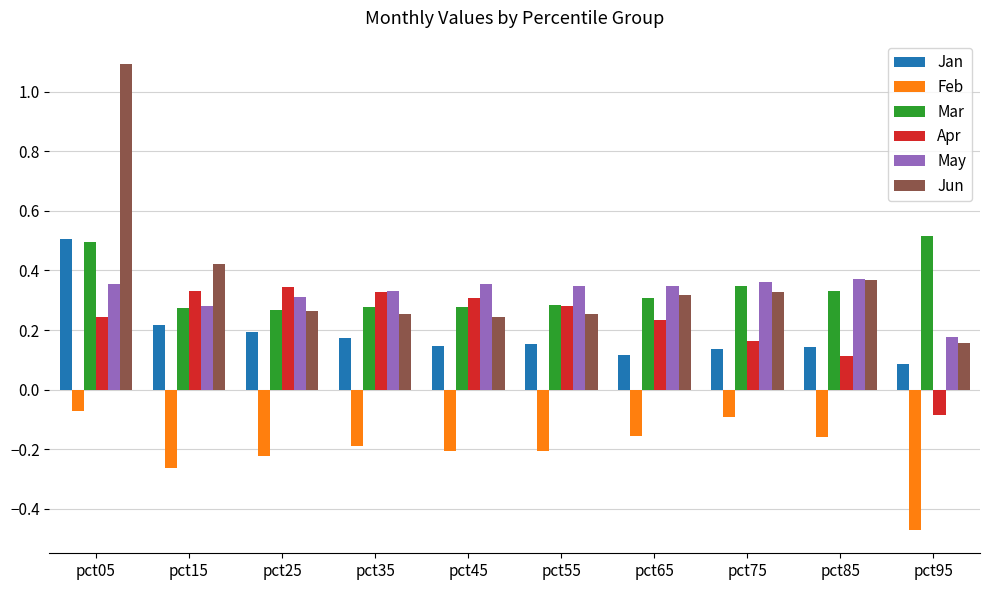

How many bars are there in total?

60